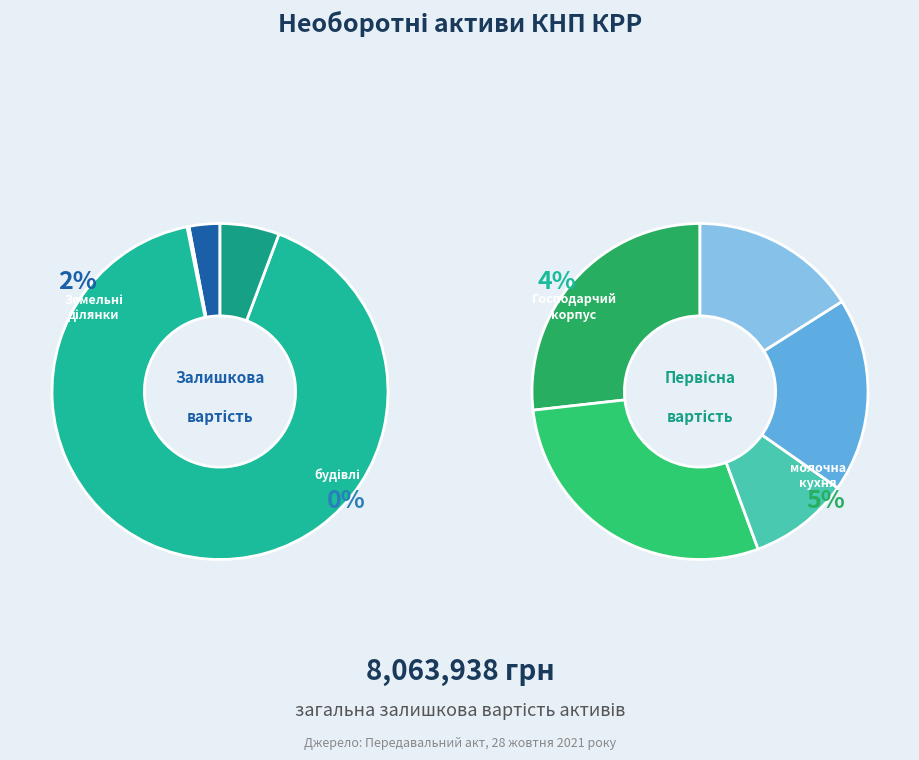

Is it true that Будівля молочної кухні is 1% of the pie?

False